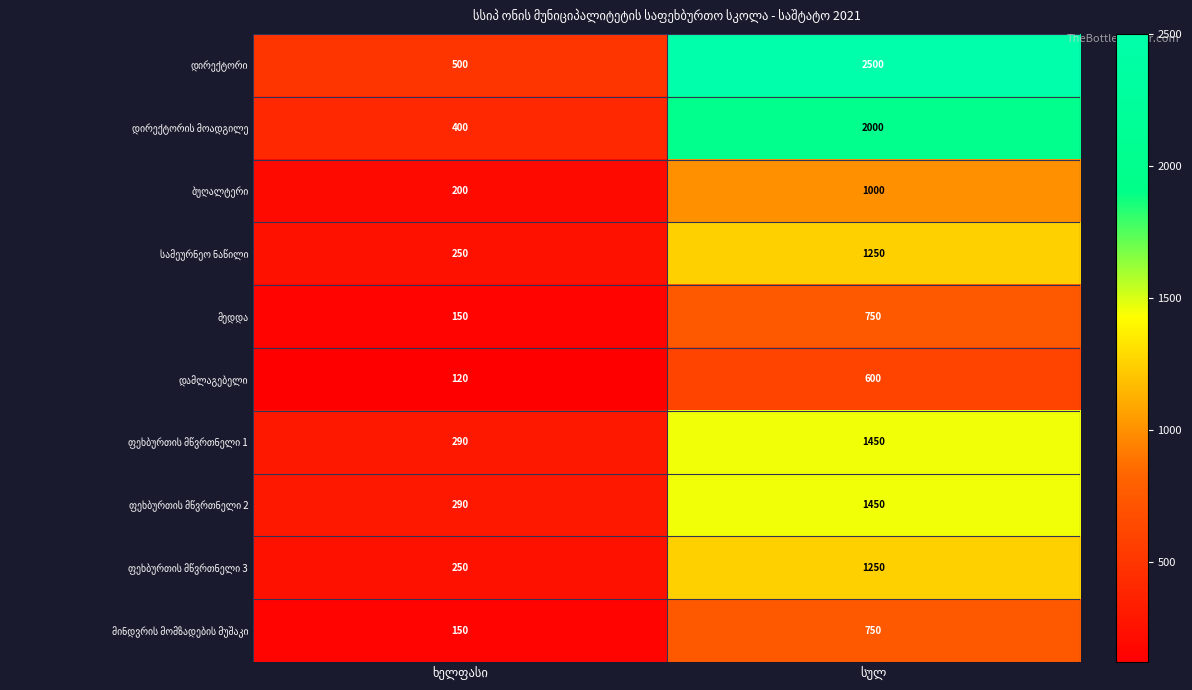

At which label is ბუღალტერი closest to 600?

ხელფასი